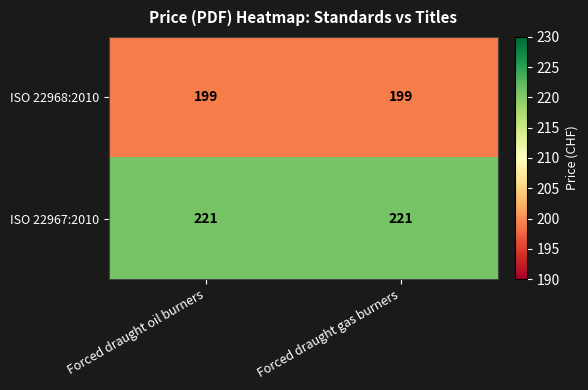

The ISO 22967:2010 series shows 221 at Forced draught oil burners. True or false?

True